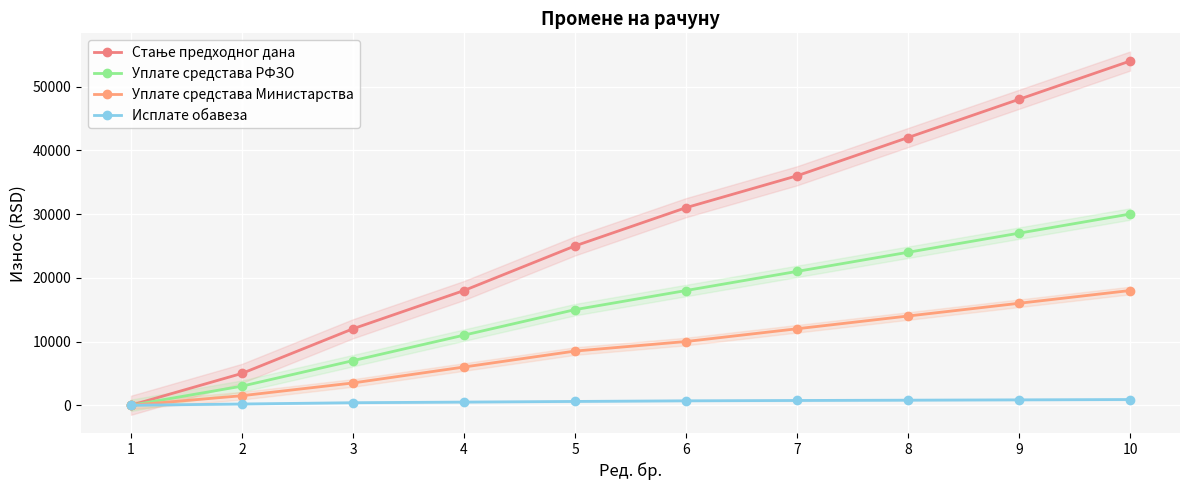

How many data points does each series have?

10